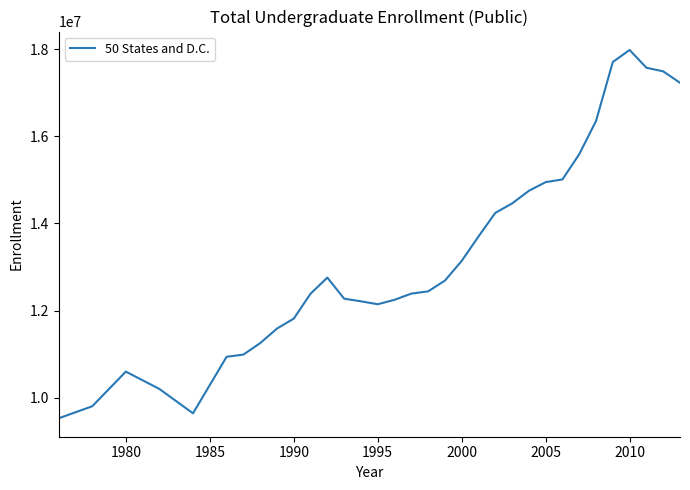

What is the difference between the maximum and minimum values?

8445515